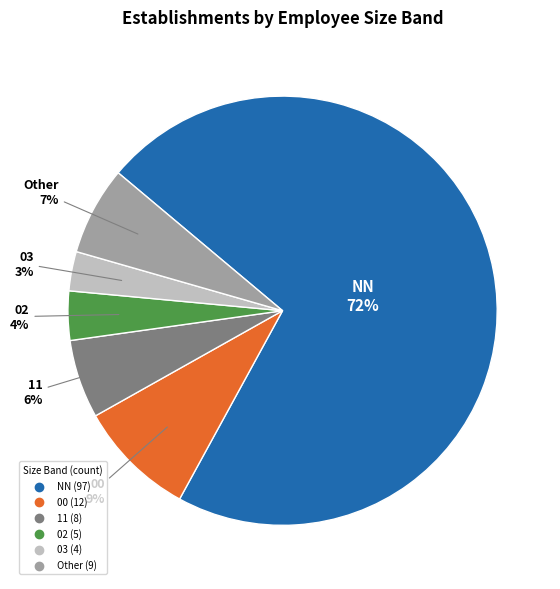

What is the majority slice?

NN